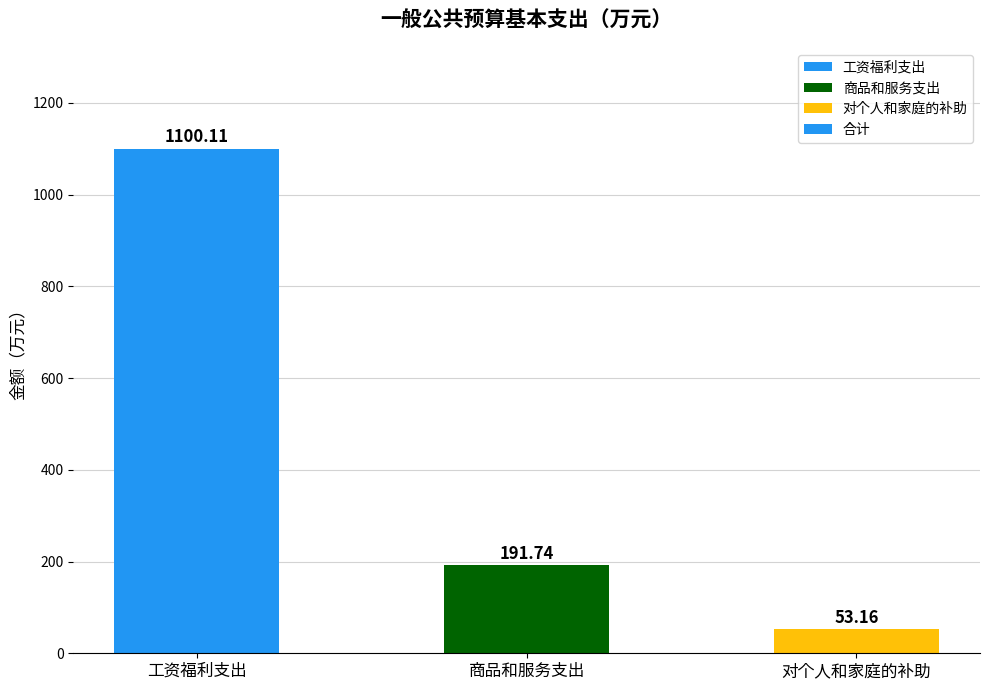

Reading left to right, extract all data points from this chart.

工资福利支出=1100.1	商品和服务支出=191.7	对个人和家庭的补助=53.2